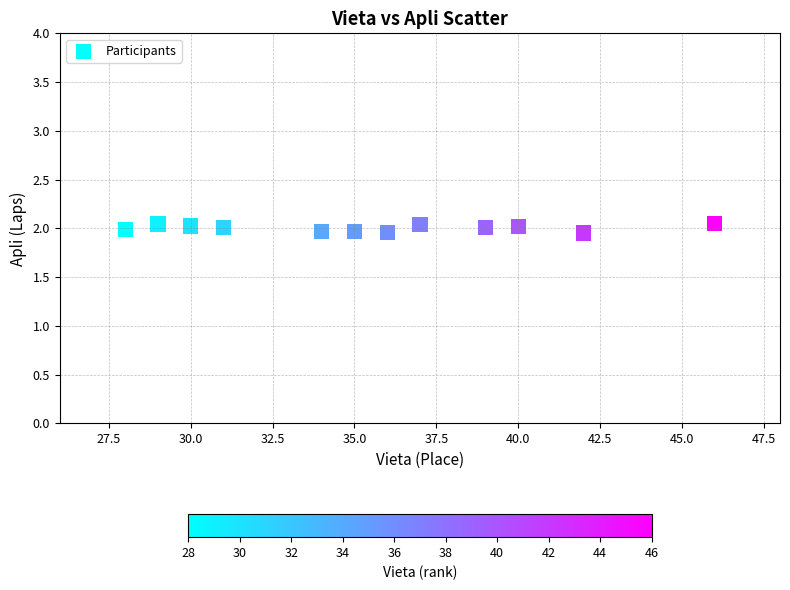

What is the average X value?

35.6